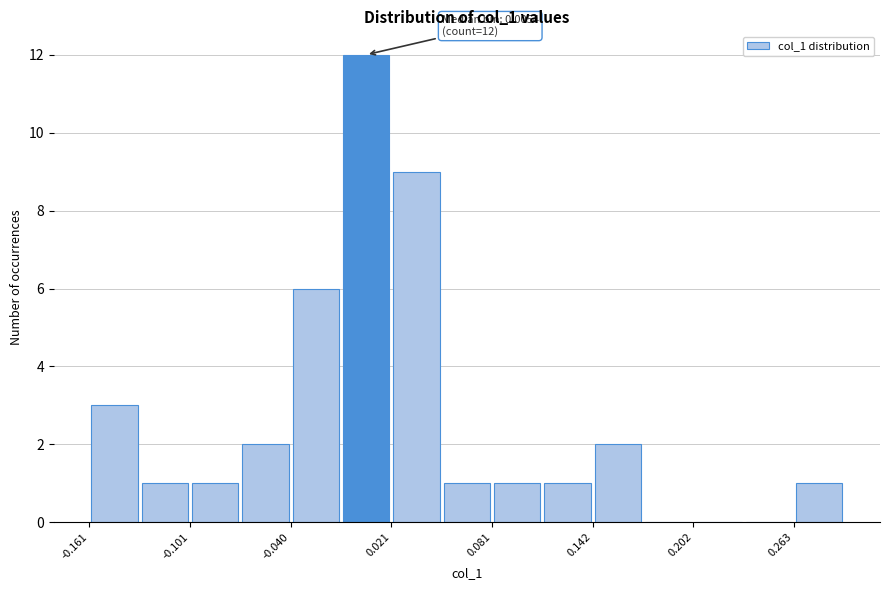

Around what value on the x-axis is the tallest bar? Give the approximate position of its centre, as read against the axis.

0.01